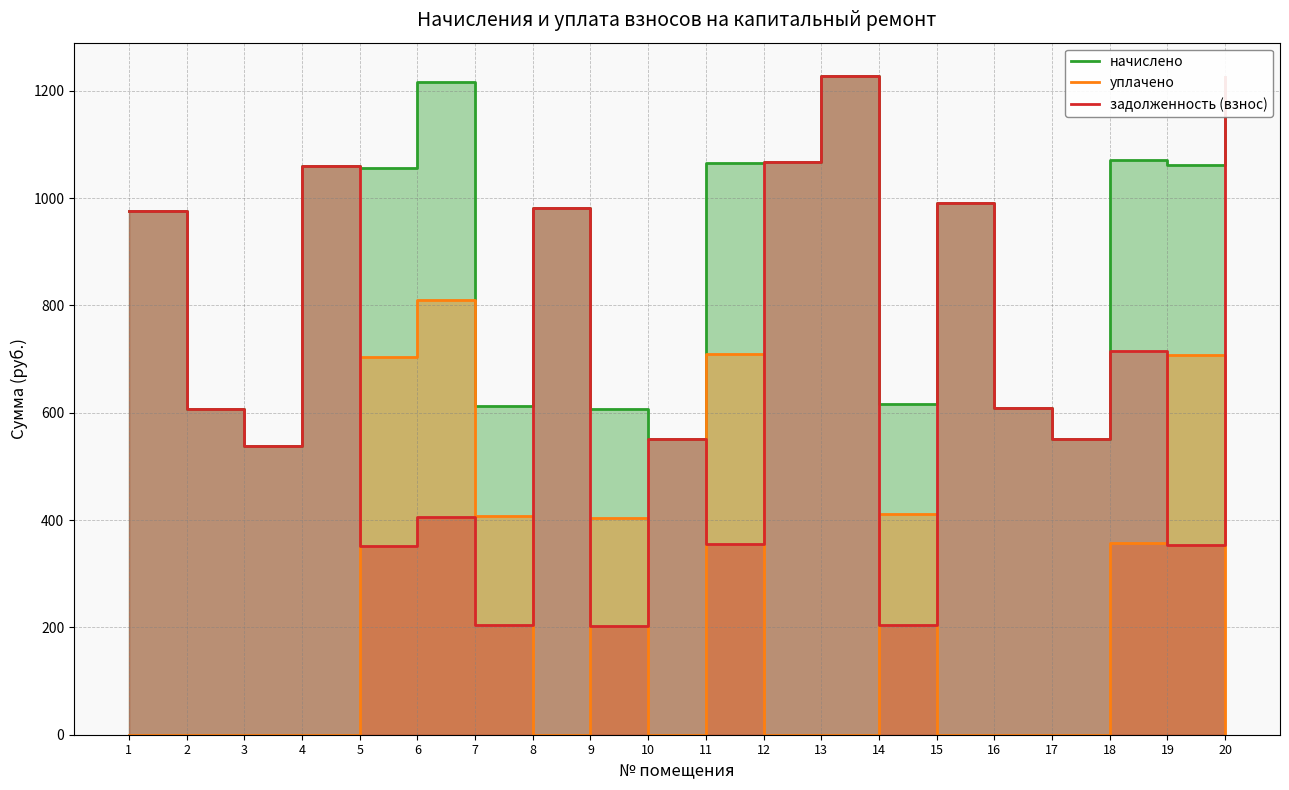

What is the lowest value of the начислено series?

538.6